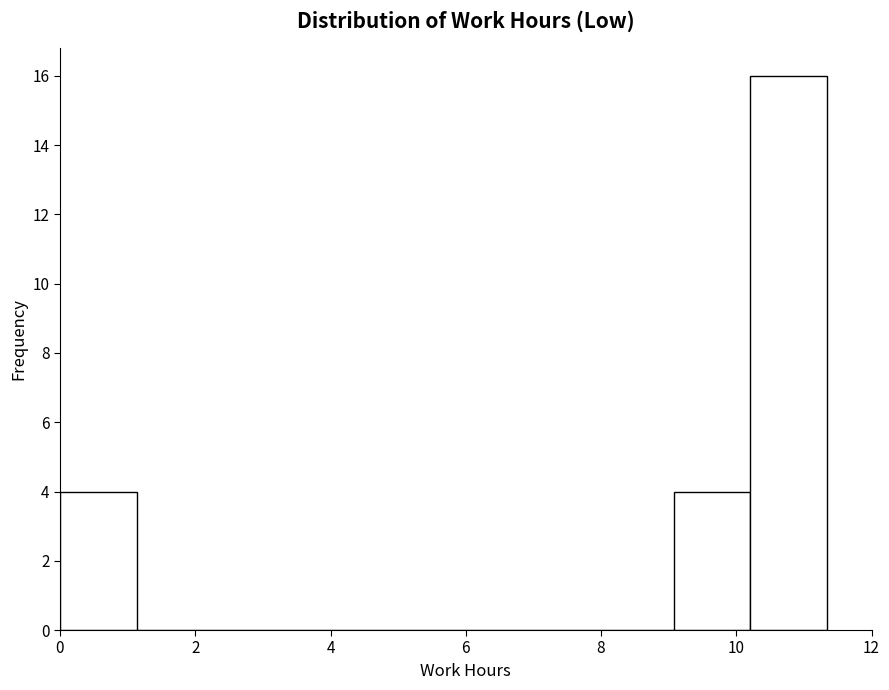

What is the height of the bar covering 9.0 to 10.2 on the x-axis? Neither the bar edges nor the heights are printed on the chart, so give them approximately, as read against the axes.

4